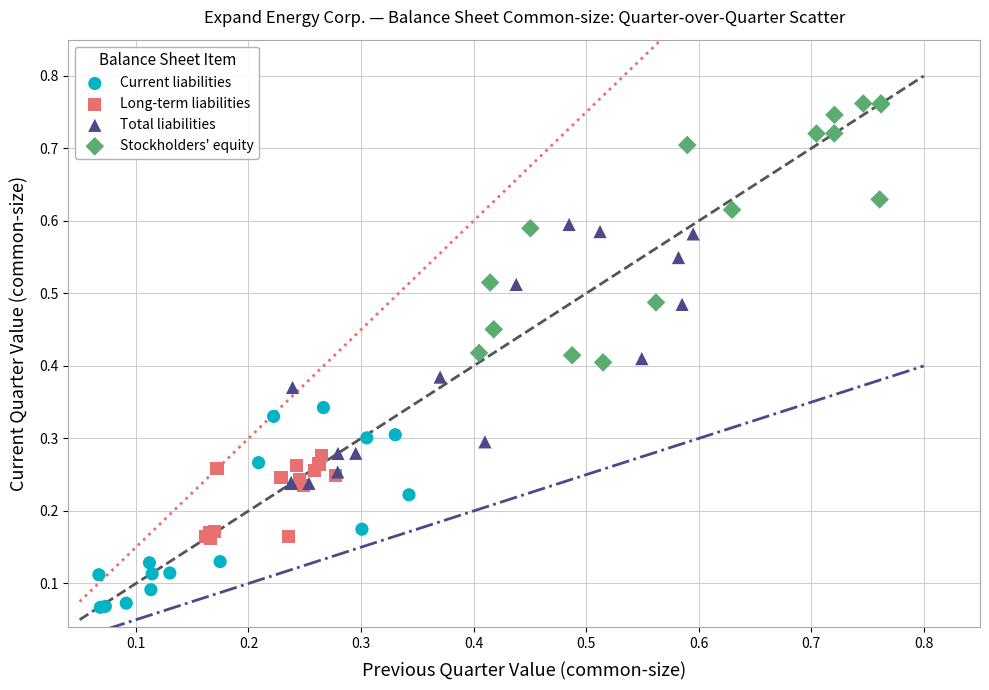

Which series reaches the minimum Y coordinate?

Current liabilities